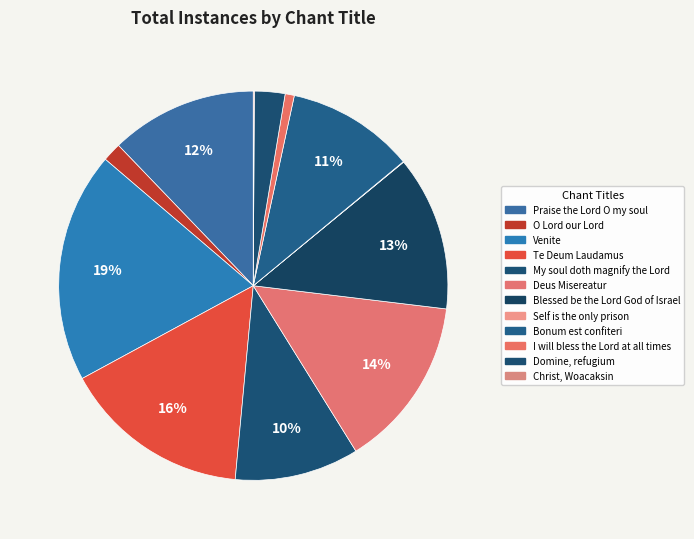

Does Te Deum Laudamus account for over 50% of the chart?

No